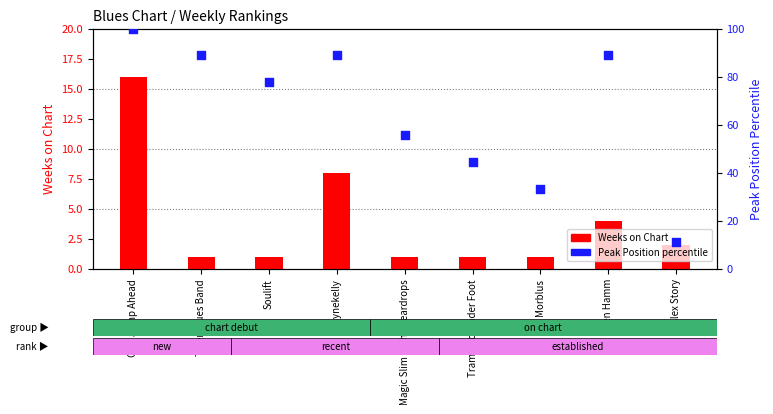

Which series has the largest total across all categories?

Peak Position (percentile)